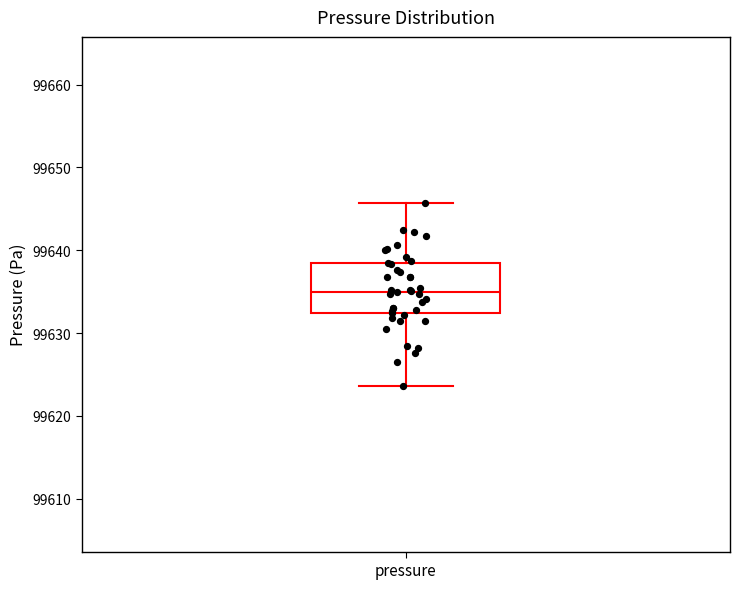

Where does the lower whisker of the box for pressure end on the y-axis? The values are not printed on the chart, so give them approximately, as read against the axis.

99624